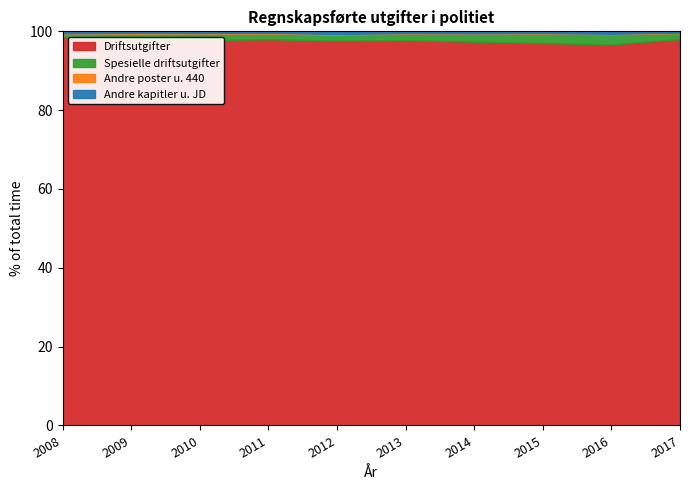

What is the lowest value of the Driftsutgifter series?

96.7